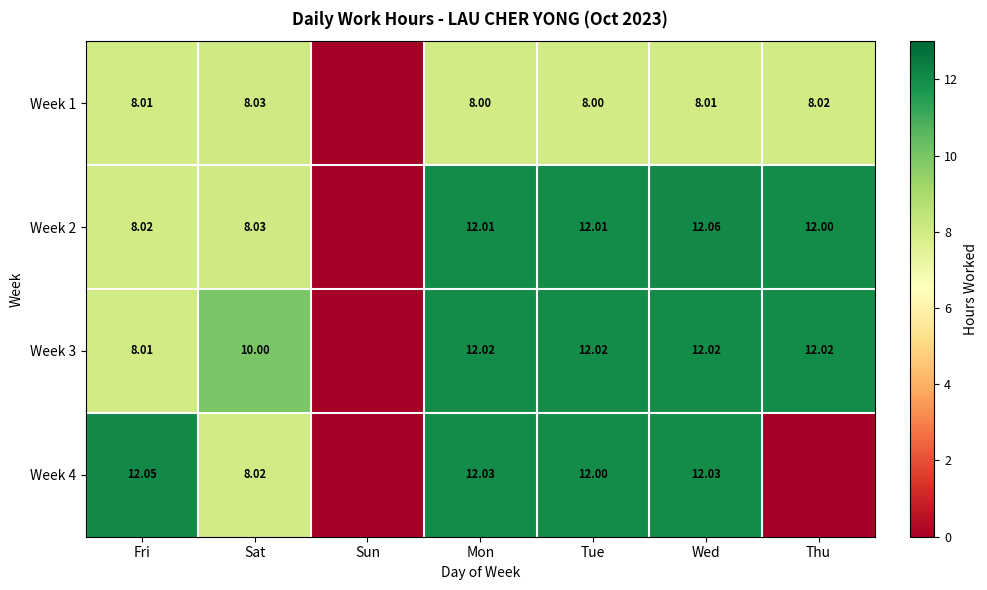

Is the value of Week 3 at Sat greater than the value of Week 4 at Fri?

No